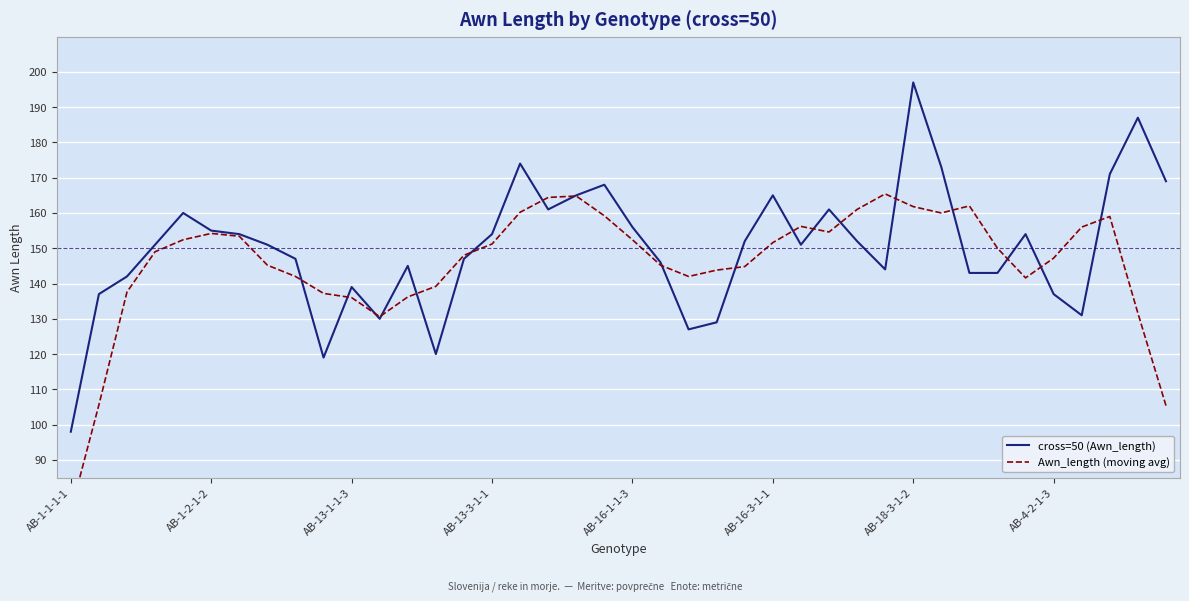

What is the value of the Awn_length (moving avg) point at the 13th from the left?

136.2